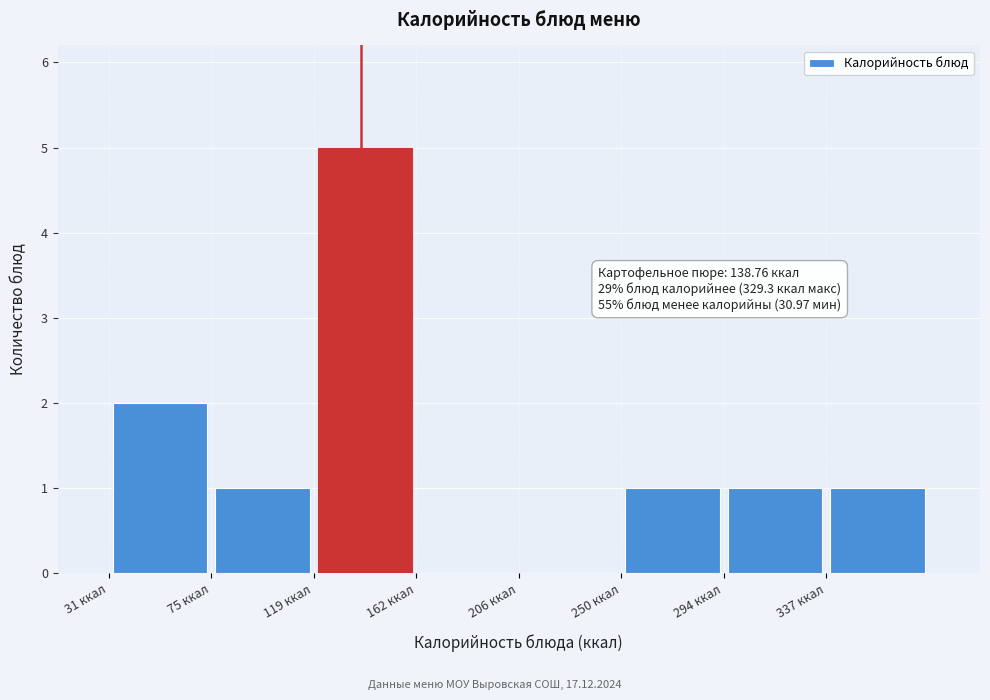

Over which range of the x-axis is the bar tallest?

120 to 160